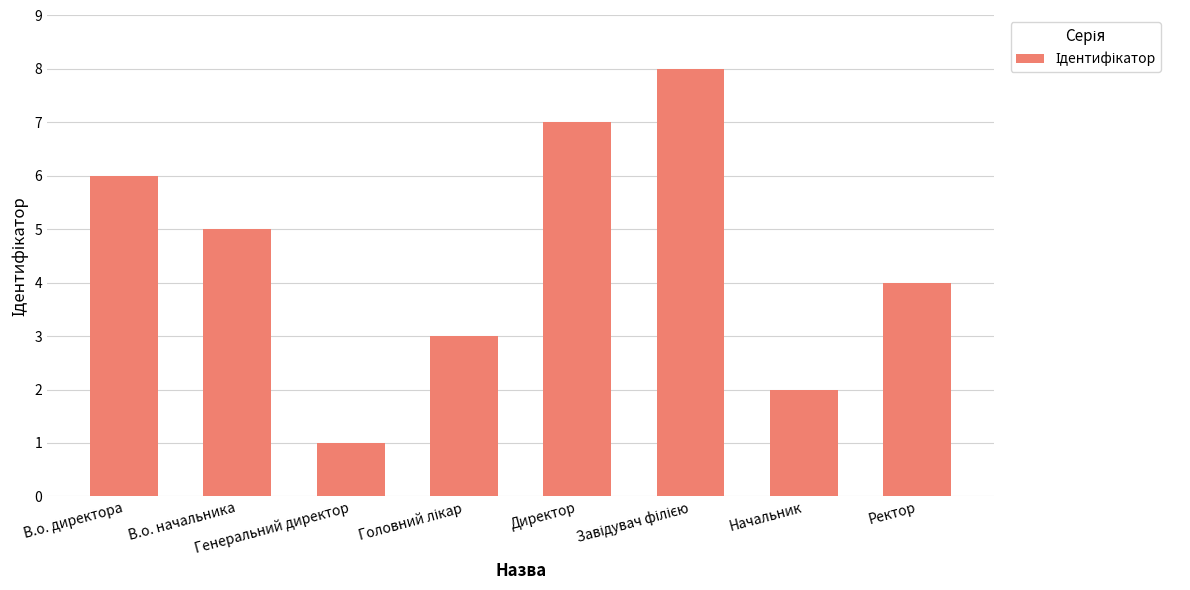

How many data points are less than 5?

4